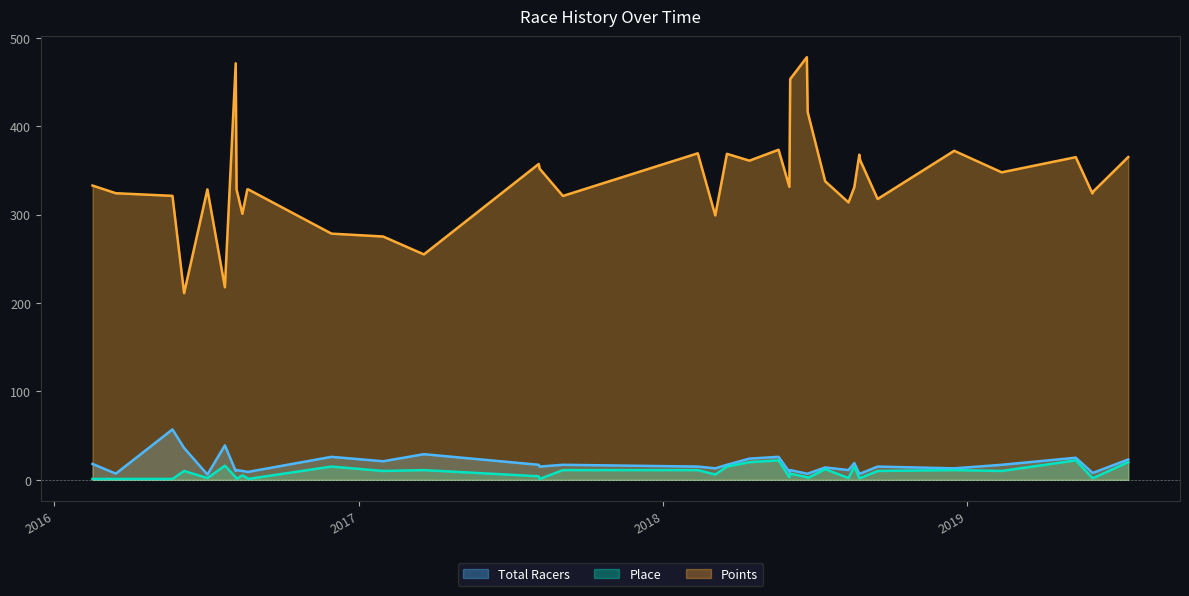

What is the difference between the Points values at 2016-08-20 and 2017-08-05?

28.8